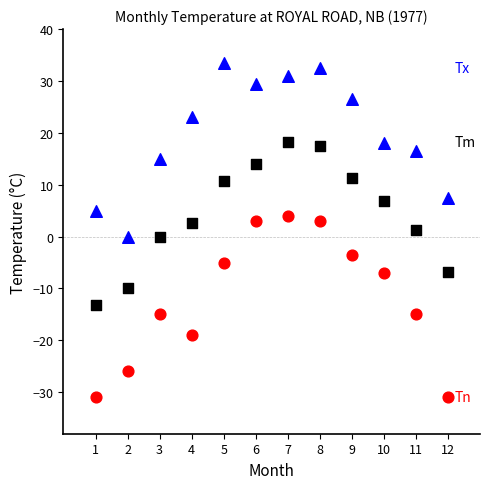

Across all data points, what is the range of Y values (max minus min)?

64.5